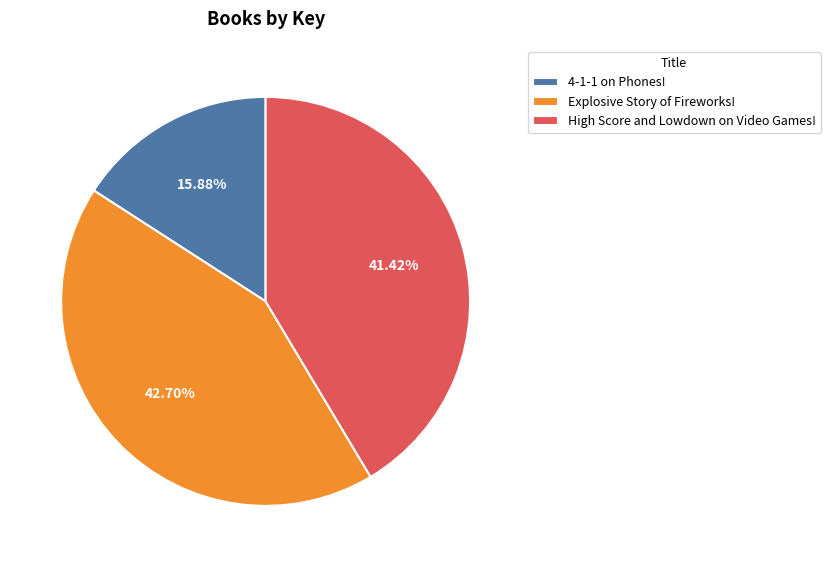

How many segments does this pie chart have?

3